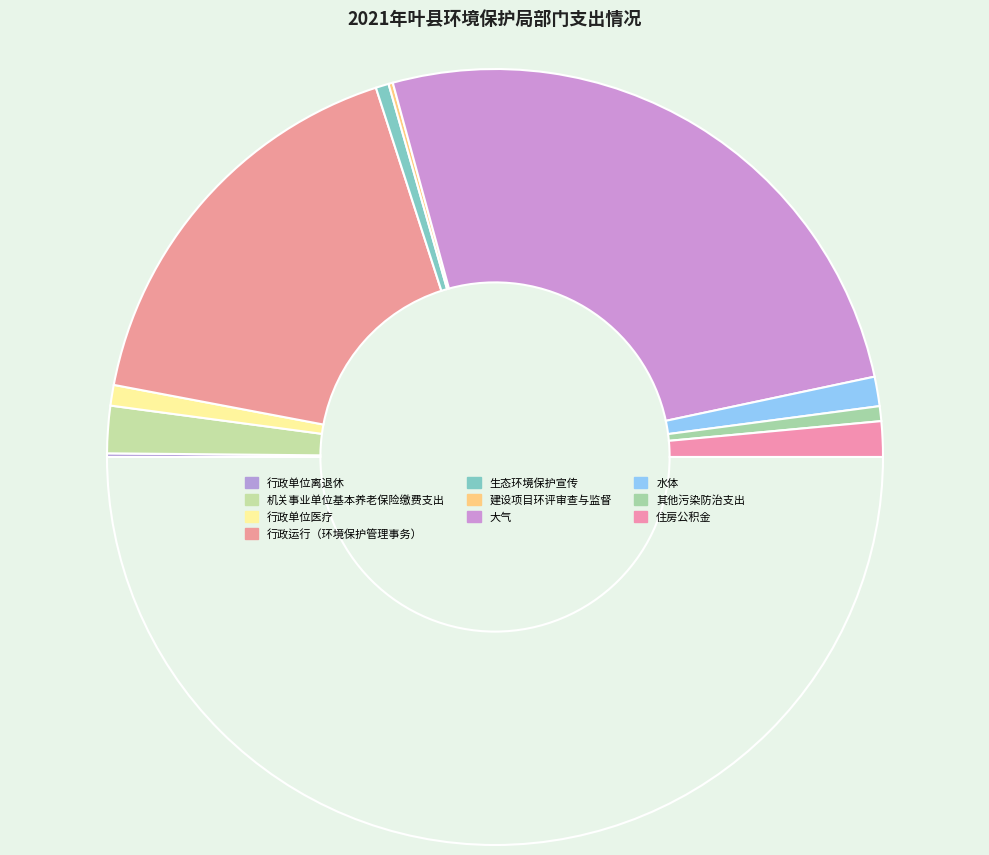

To the nearest percent, what is the difference between the largest and smallest slice percentages?

52%